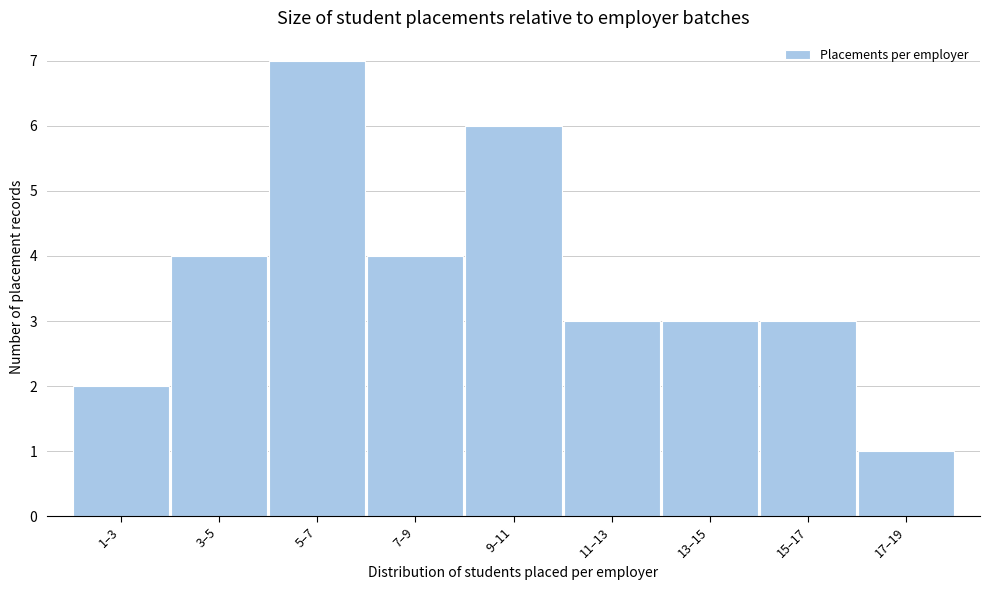

Reading left to right, transcribe all the data shown in this chart.

1–3=2	3–5=4	5–7=7	7–9=4	9–11=6	11–13=3	13–15=3	15–17=3	17–19=1